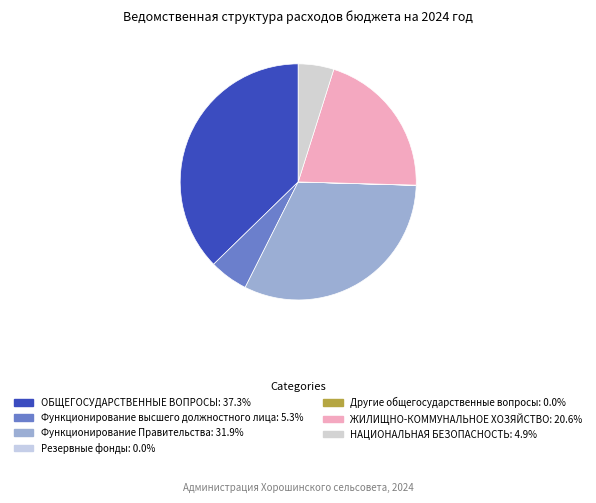

Do Функционирование высшего должностного лица and Другие общегосударственные вопросы together represent more than half of the pie?

No